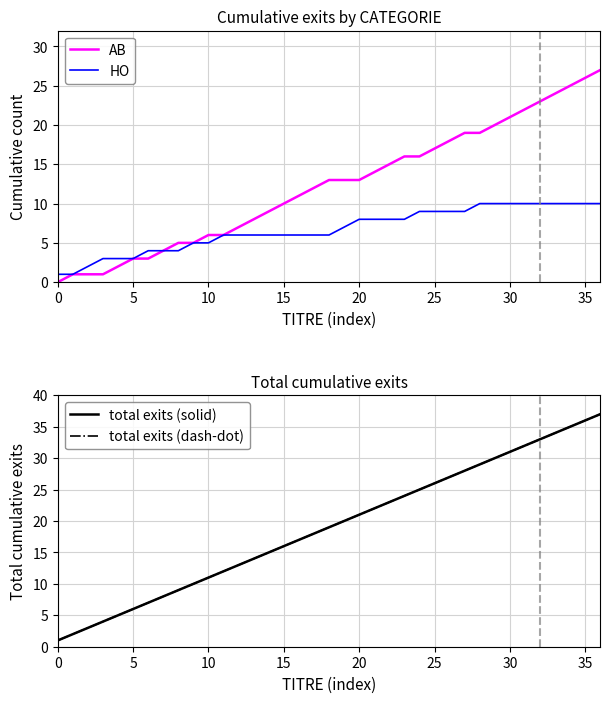

At 36, list the series in order from largest to smallest.

total exits (solid), total exits (dash-dot), AB, HO